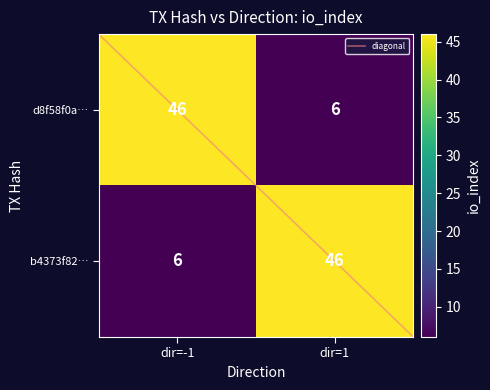

Count the number of data series in this chart.

2